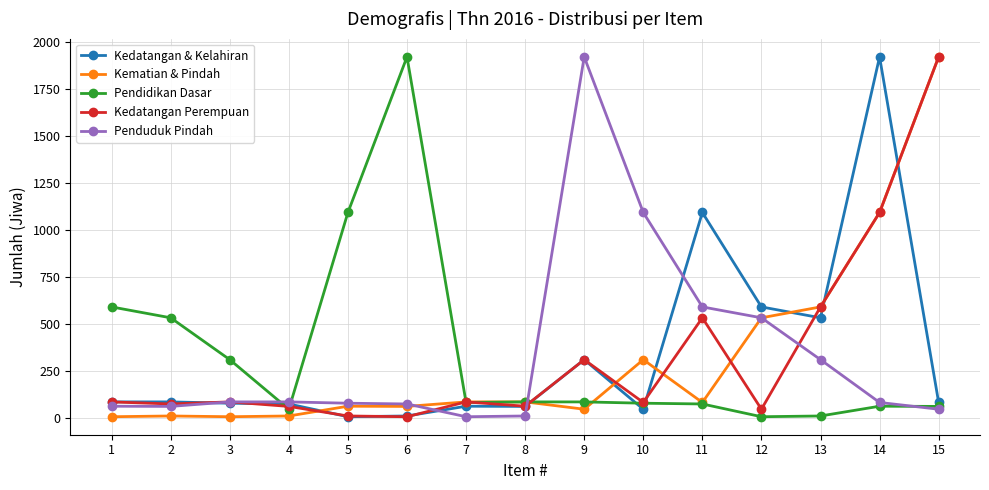

Where do Kedatangan & Kelahiran and Kematian & Pindah first cross each other?

4 and 5